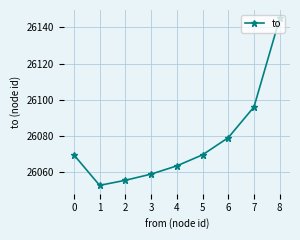

How many interior local valleys (lower than both neighbors) does the data have?

1